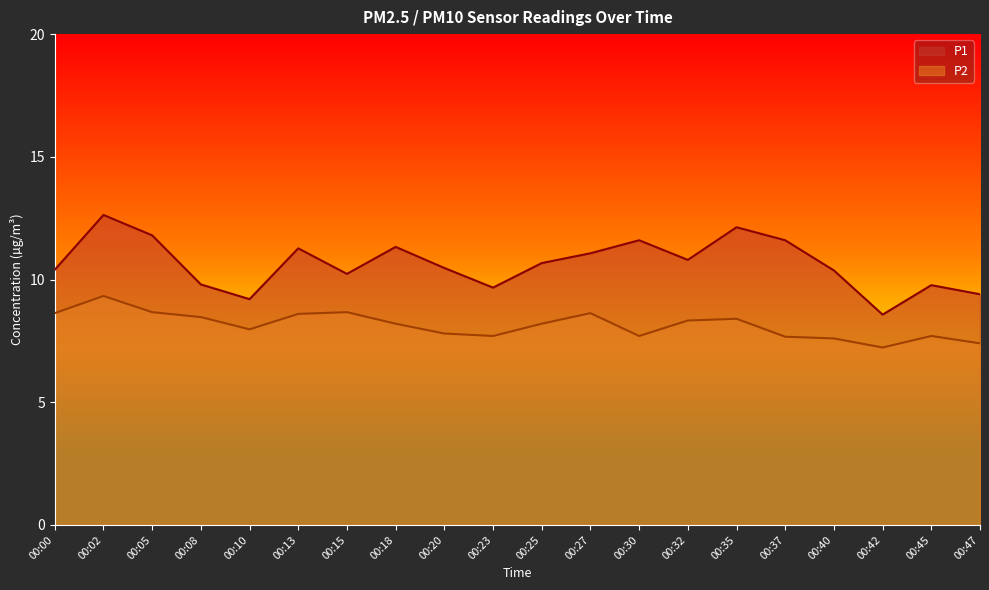

How many interior local peaks does the P1 series have?

6